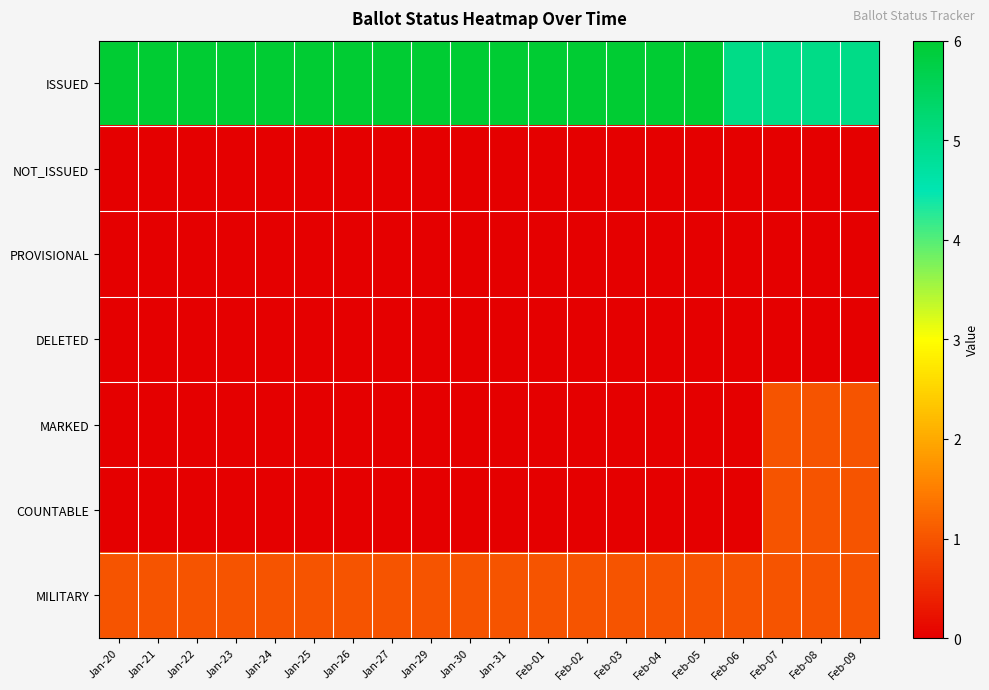

At how many categories does at least one series exceed 4?

20